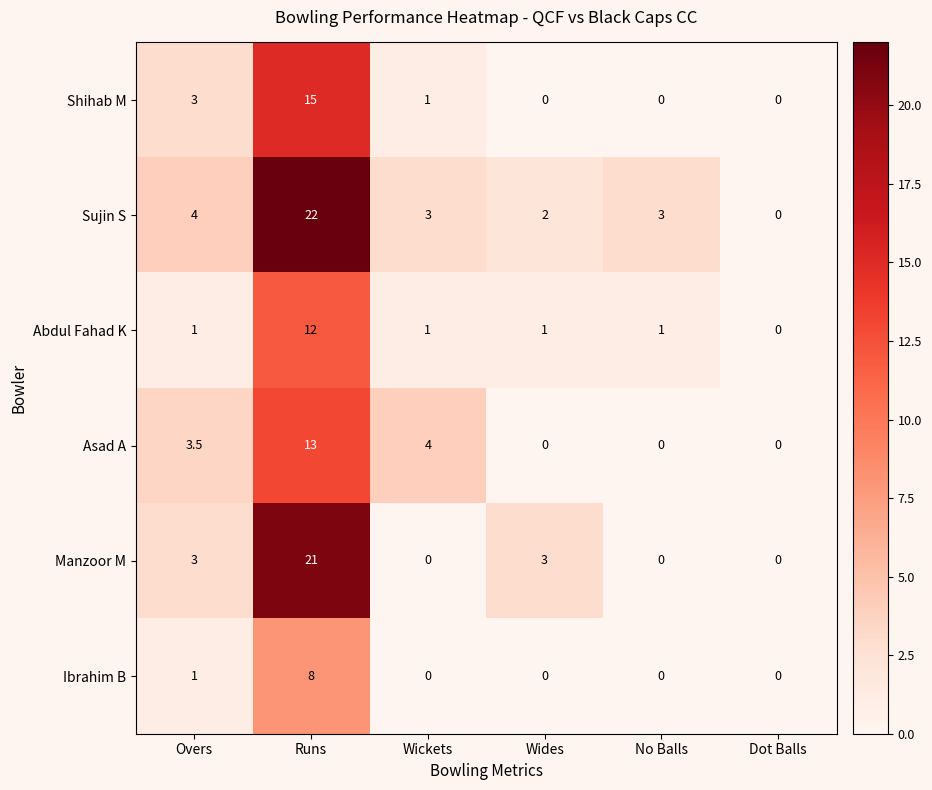

Rank the series by their maximum value, from highest to lowest.

Sujin S, Manzoor M, Shihab M, Asad A, Abdul Fahad K, Ibrahim B